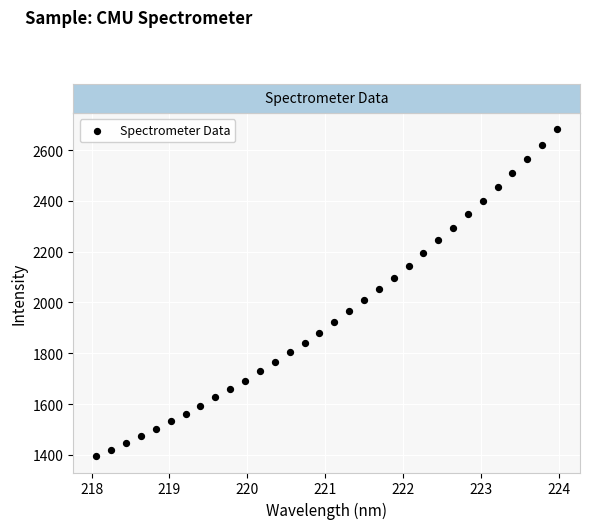

What is the range of X values (max minus min)?

5.9